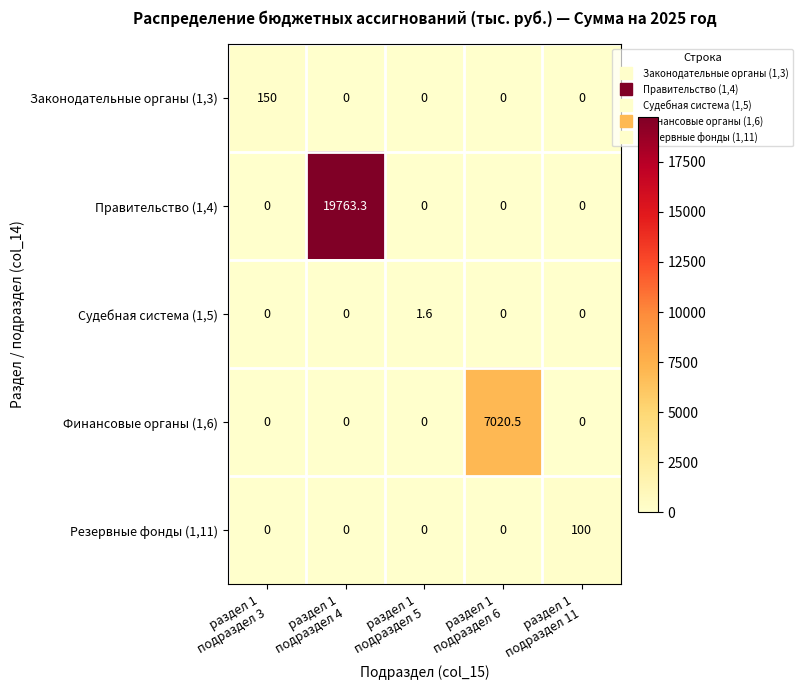

List the series in order of their peak value, lowest first.

Судебная система (1,5), Резервные фонды (1,11), Законодательные органы (1,3), Финансовые органы (1,6), Правительство (1,4)